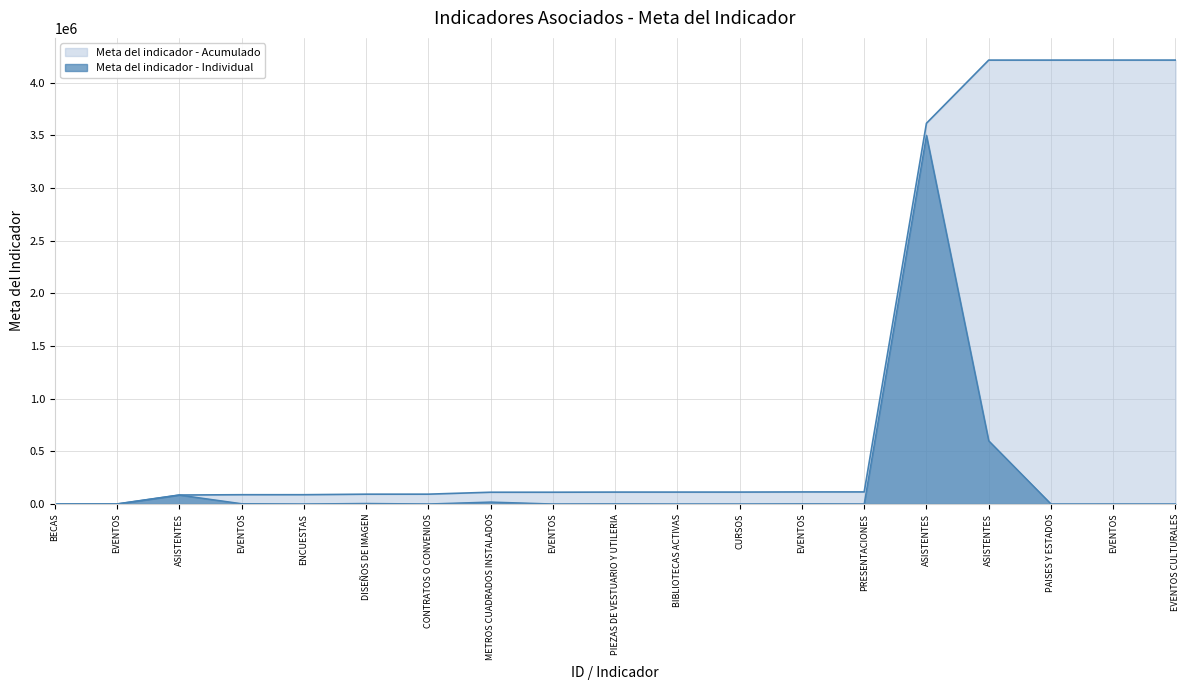

At which label does Meta del indicador - Acumulado reach its peak?

EVENTOS CULTURALES